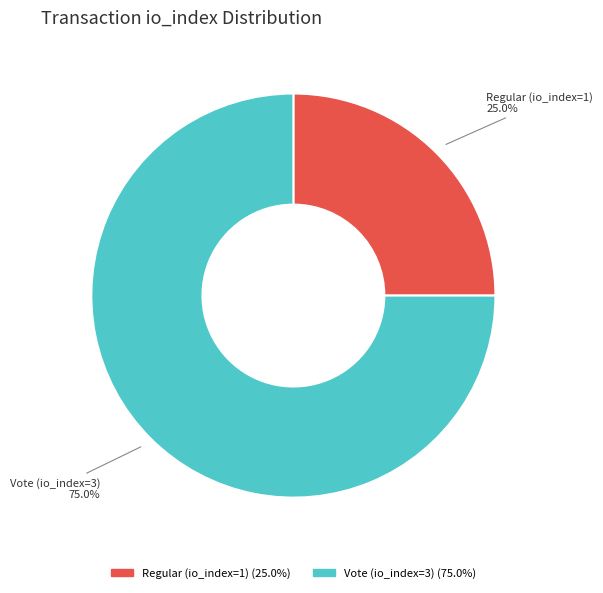

What percentage is the Regular (io_index=1) slice, to the nearest percent?

25%